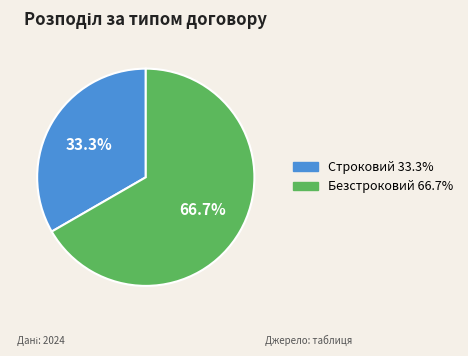

True or false: Строковий accounts for 33% of the total.

True